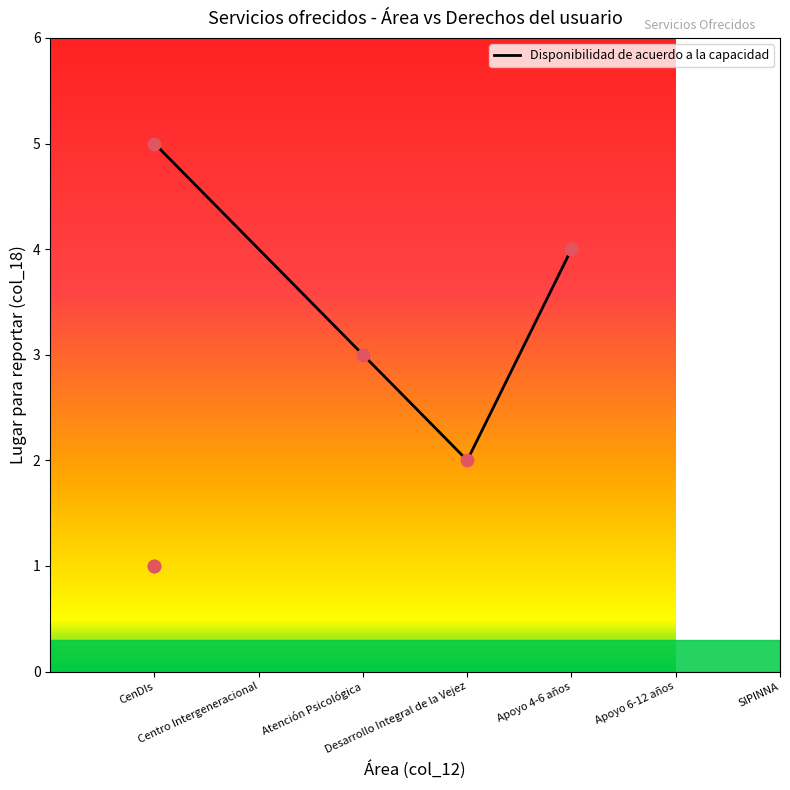

What is the lowest value of the Disponibilidad de acuerdo a la capacidad series?

2.0